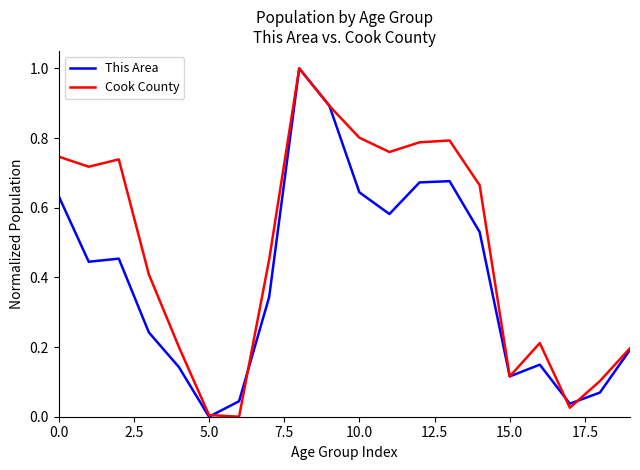

At how many categories does at least one series exceed 0?

20